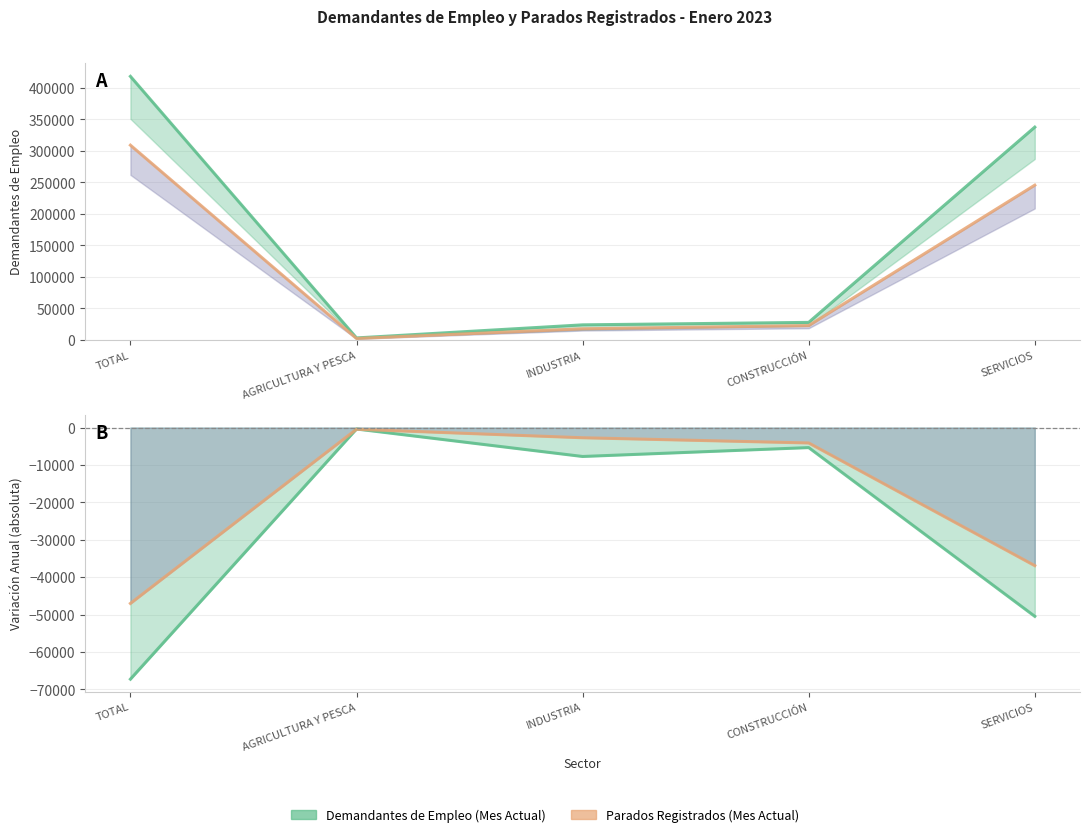

What is the label of the 1st point from the left?

TOTAL